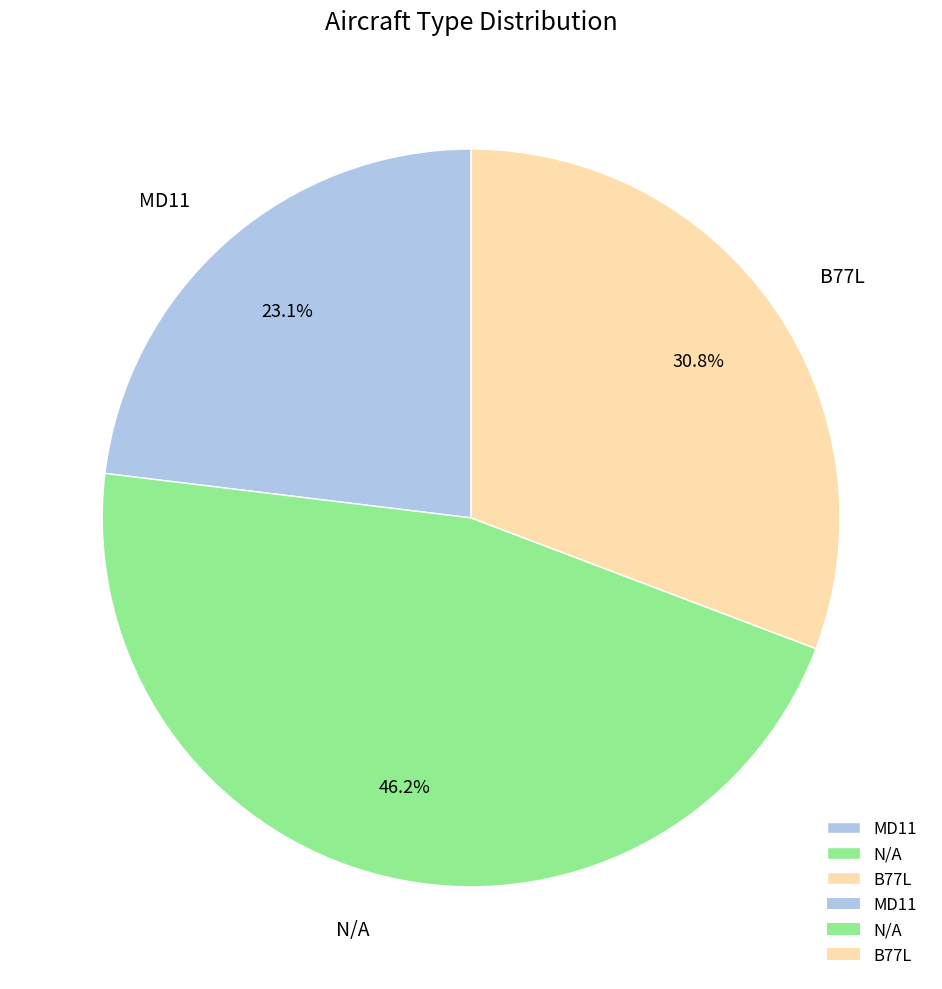

How many segments does this pie chart have?

3